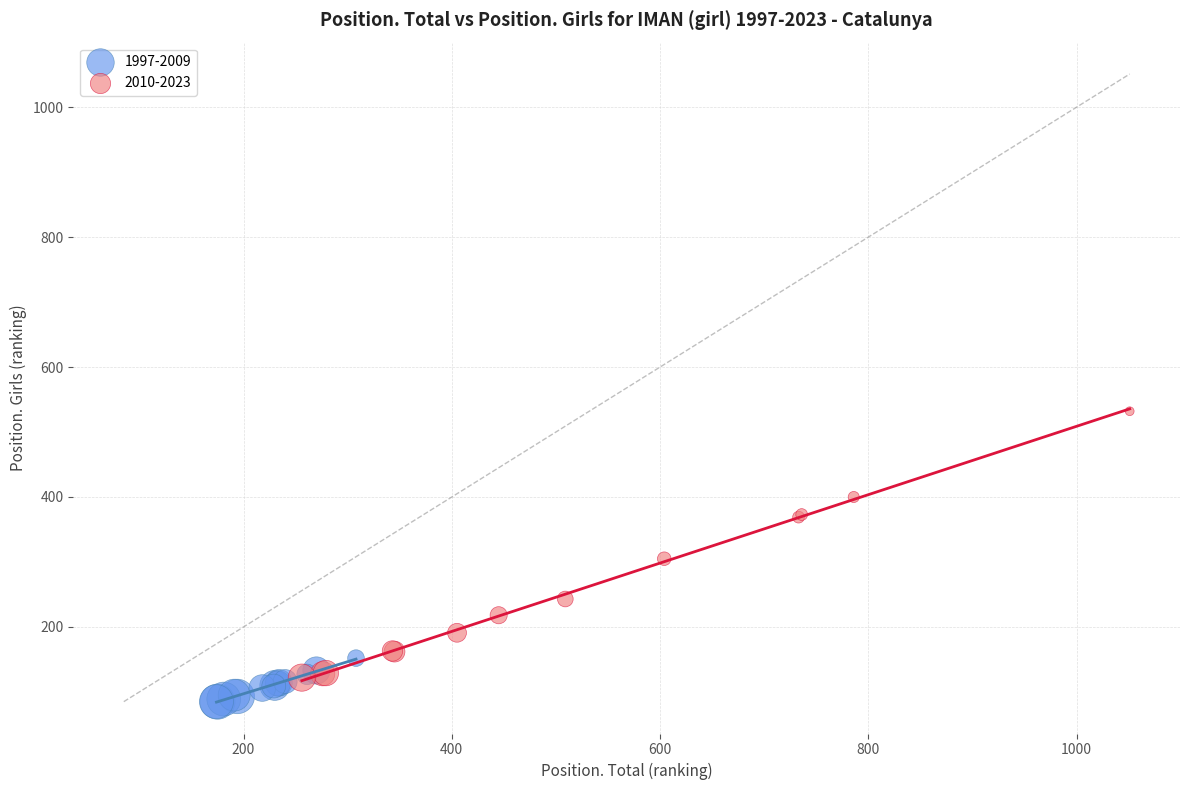

Which series reaches the maximum Y coordinate?

2010-2023